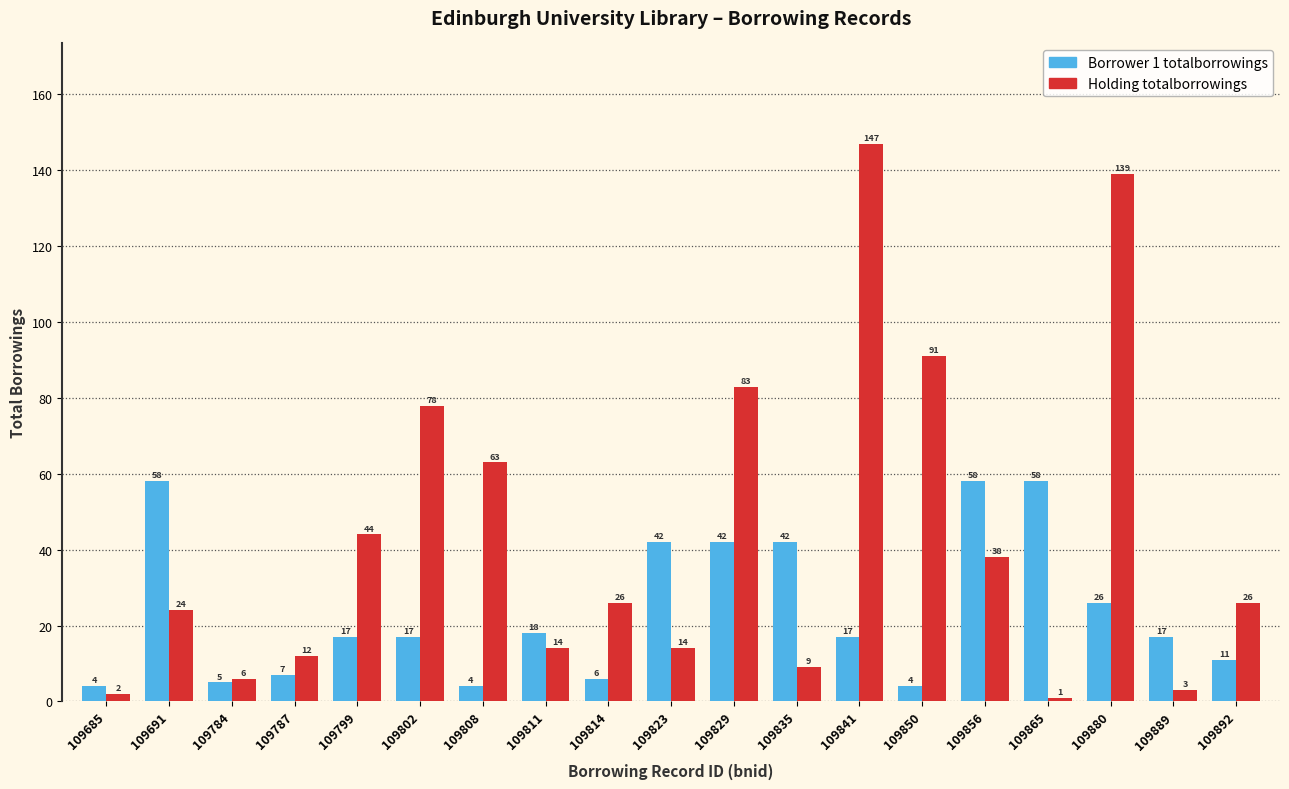

Reading left to right, transcribe all the data shown in this chart.

Borrower 1 totalborrowings: 4	58	5	7	17	17	4	18	6	42	42	42	17	4	58	58	26	17	11
Holding totalborrowings: 2	24	6	12	44	78	63	14	26	14	83	9	147	91	38	1	139	3	26